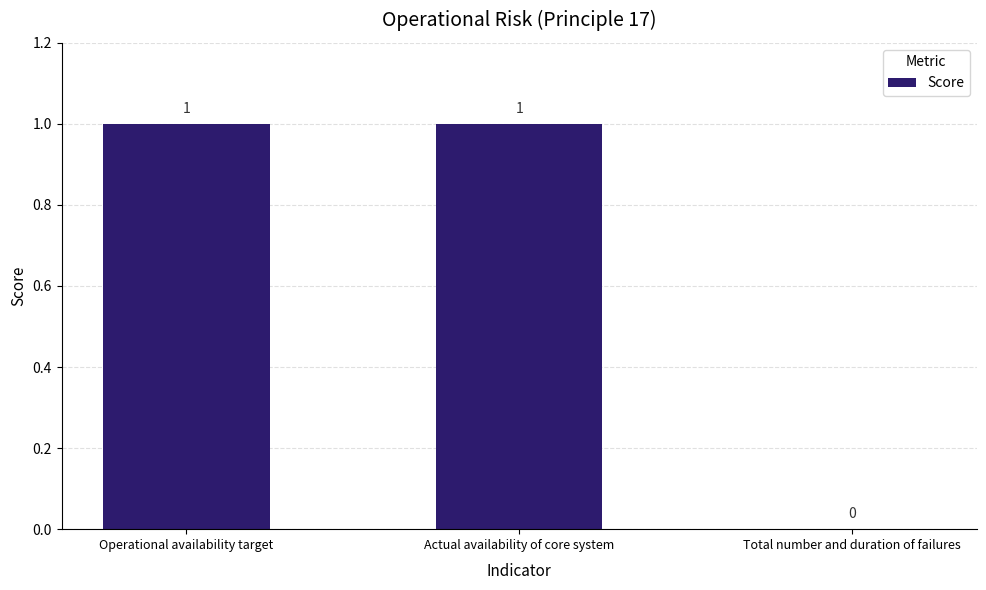

True or false: the data shows 0 at Total number and duration of failures.

True